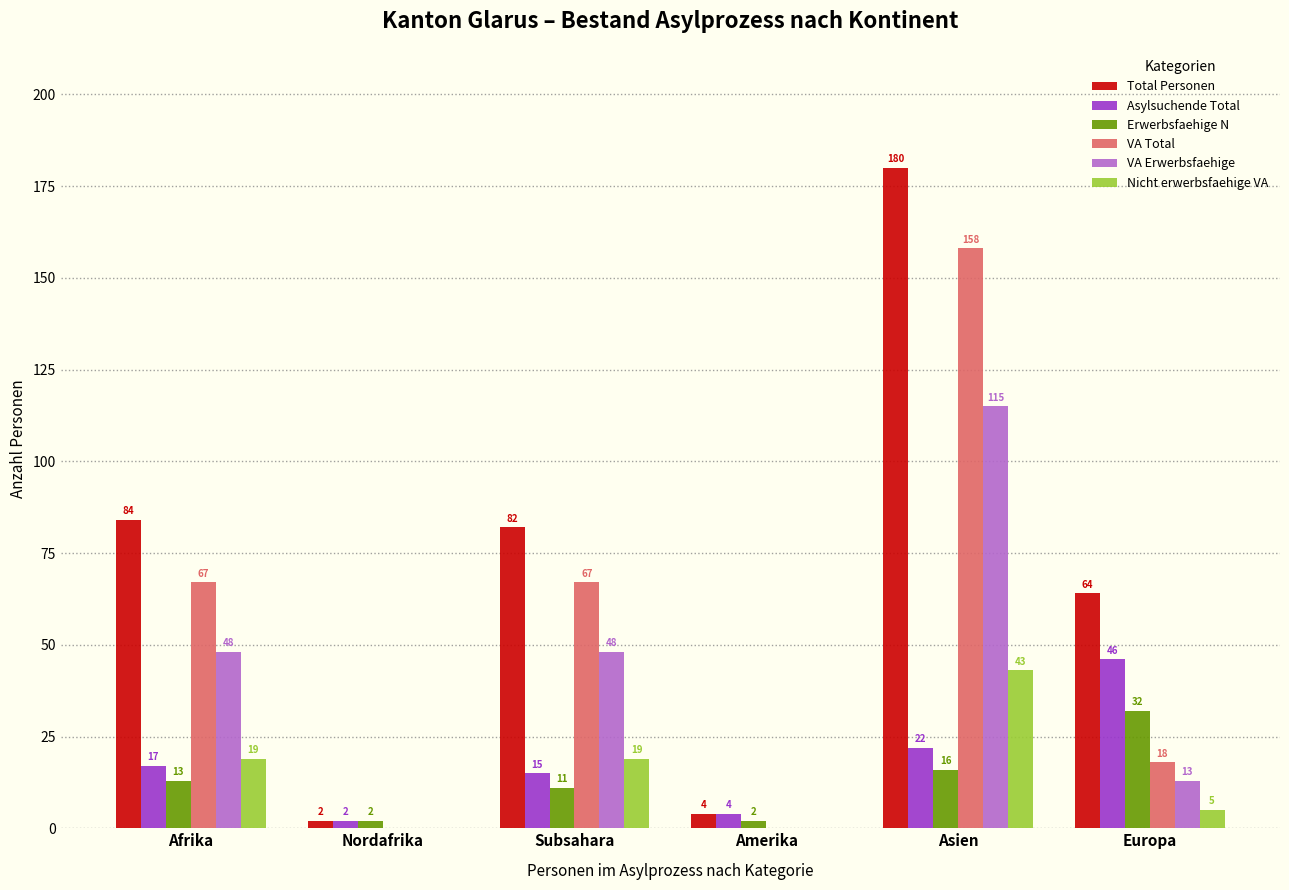

What is the average value of the Total Personen series?

69